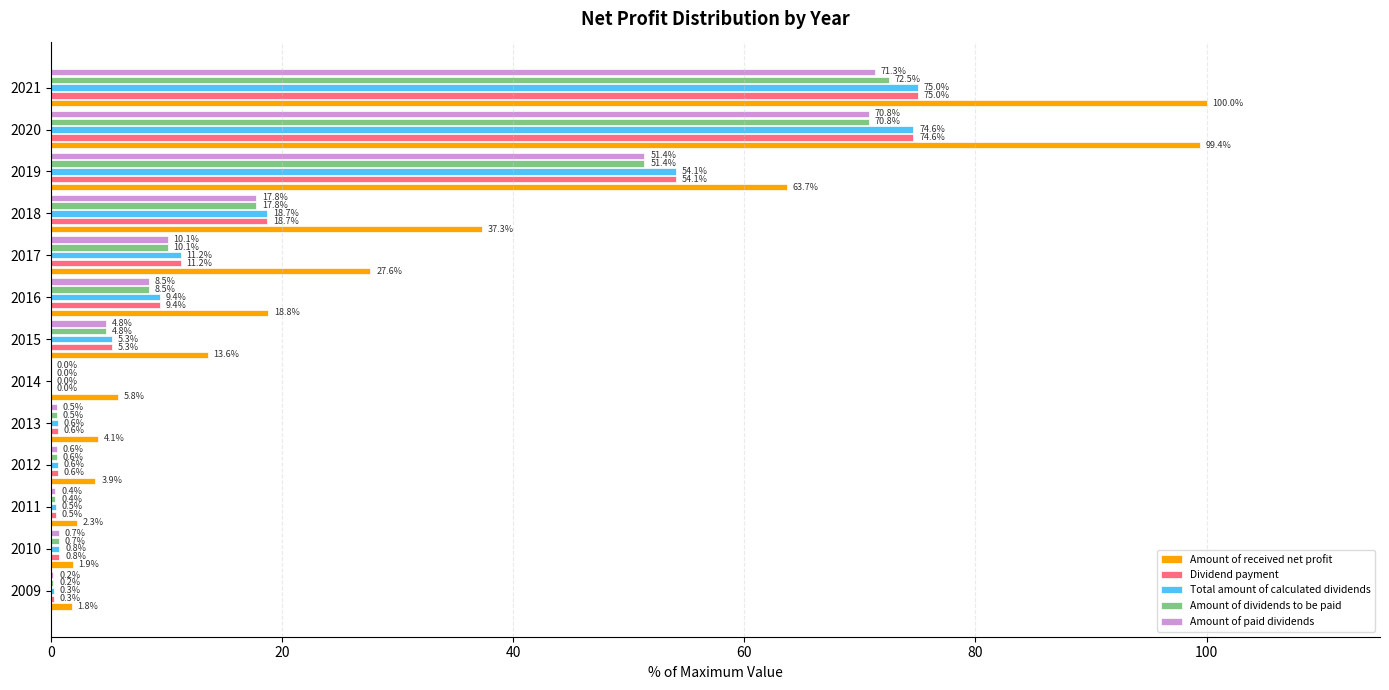

Which category has the highest value in the Total amount of calculated dividends series?

2021